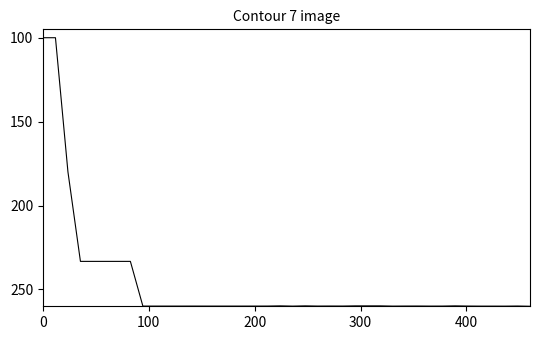

What is the difference between the maximum and minimum values?

160.0